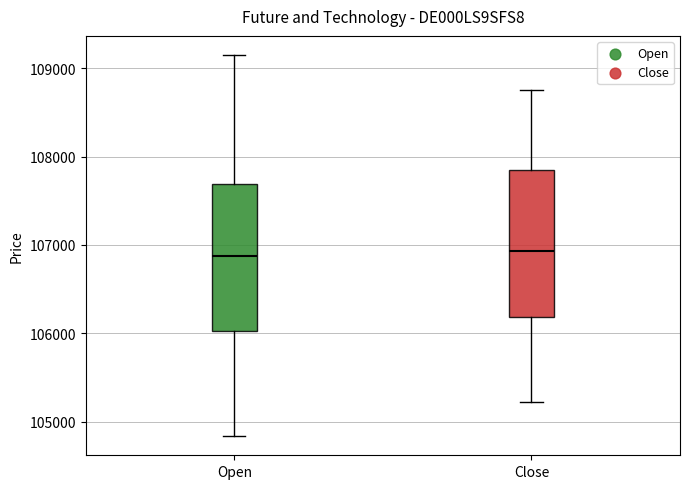

Reading left to right, read every box against the y-axis: the position of its median line, the range the box covers, and the ends of its whiskers. The values are not printed on the chart, so give them approximately, as read against the axis.

Open: median 106900, box 106000 to 107700, whiskers 104800 to 109100
Close: median 106900, box 106200 to 107800, whiskers 105200 to 108800